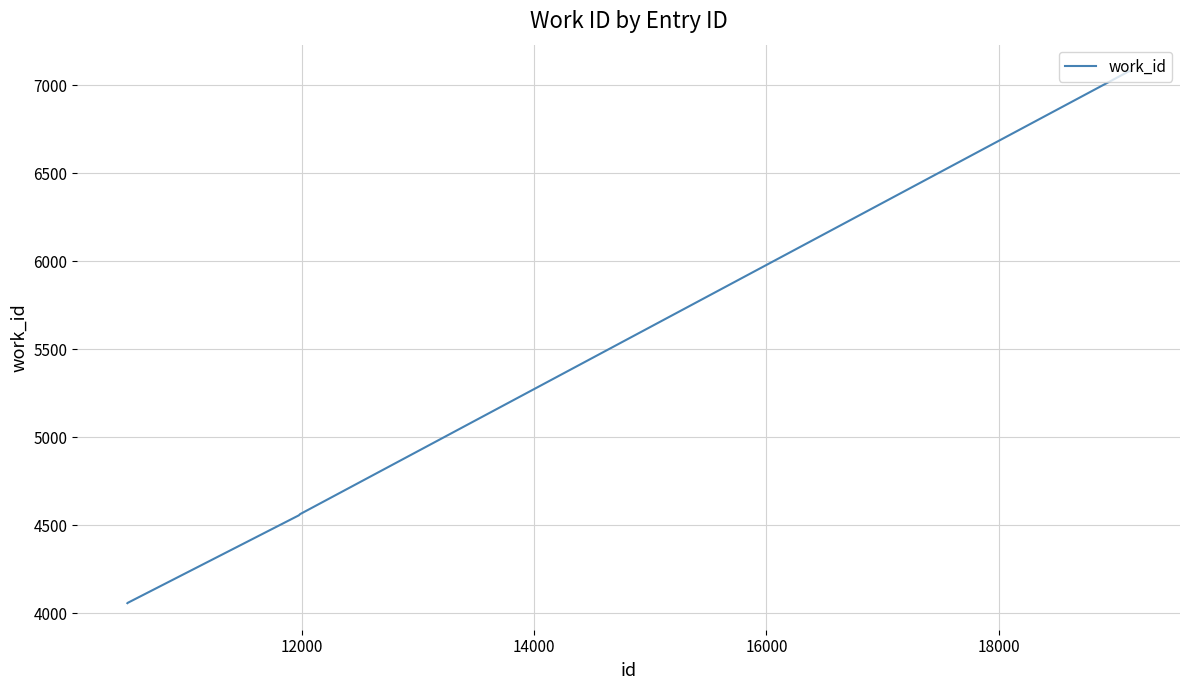

What is the smallest value displayed?

4058